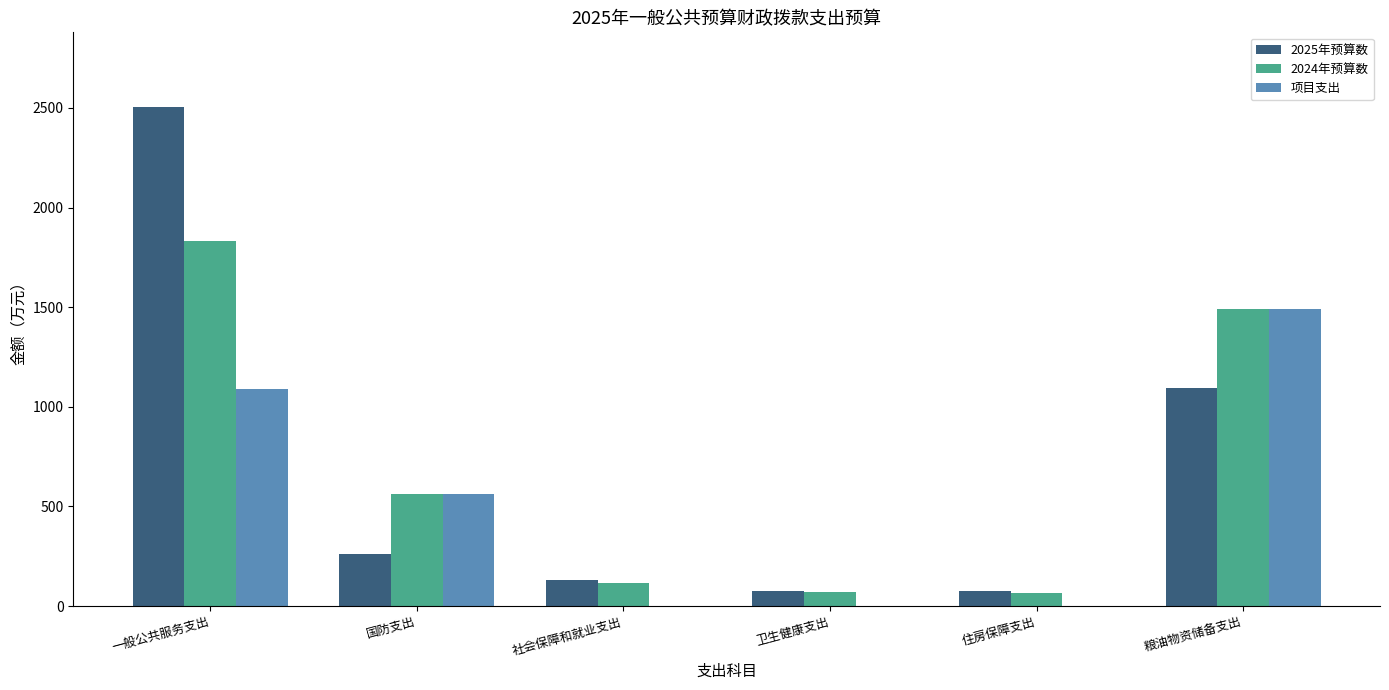

What is the highest value of the 项目支出 series?

1493.1